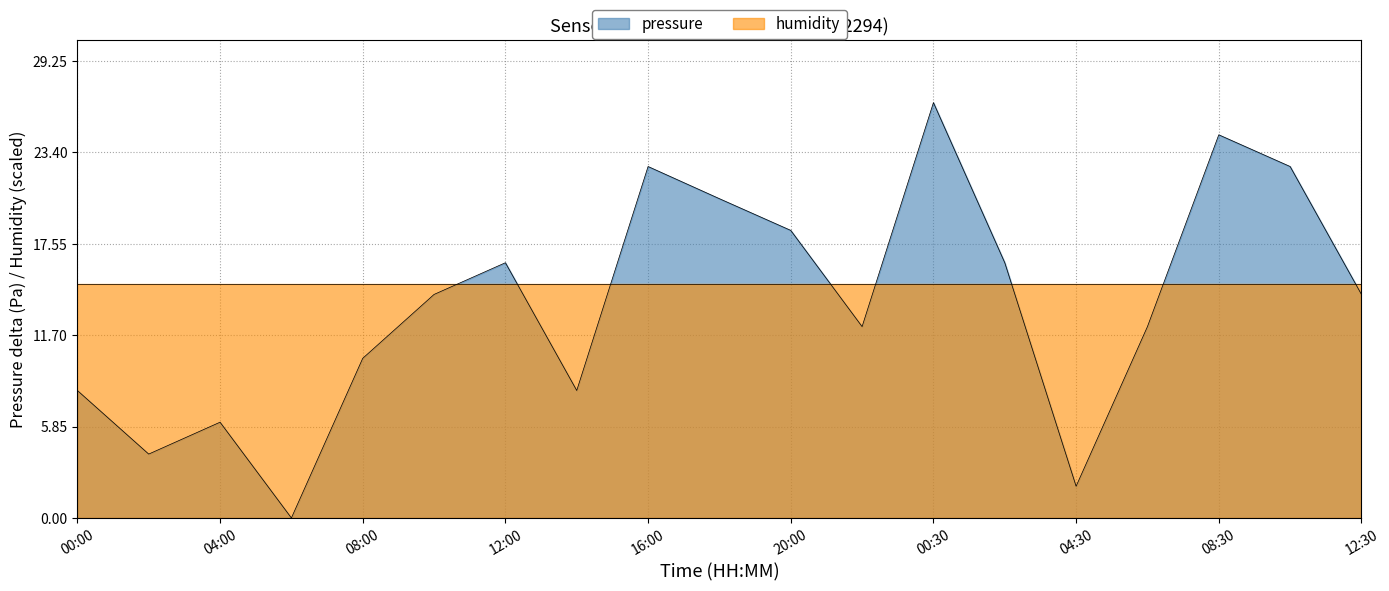

At which category does the chart reach its peak across all series?

00:30